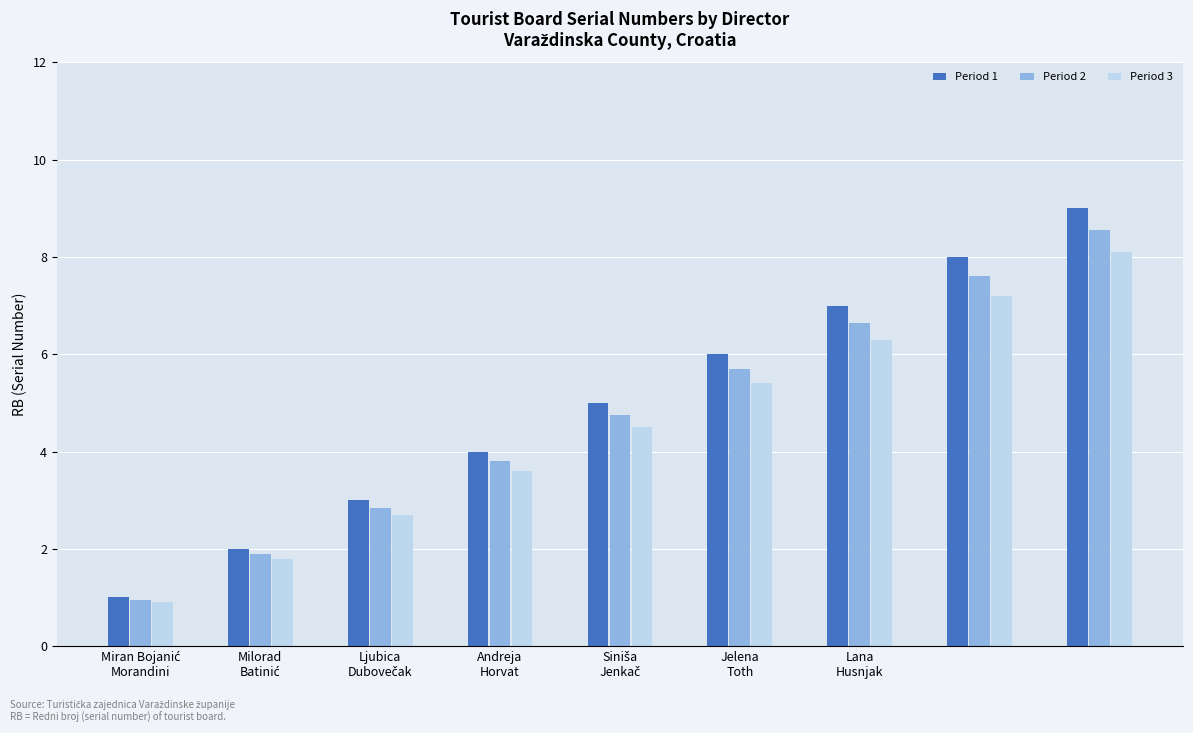

What is the highest value of the Period 3 series?

8.1